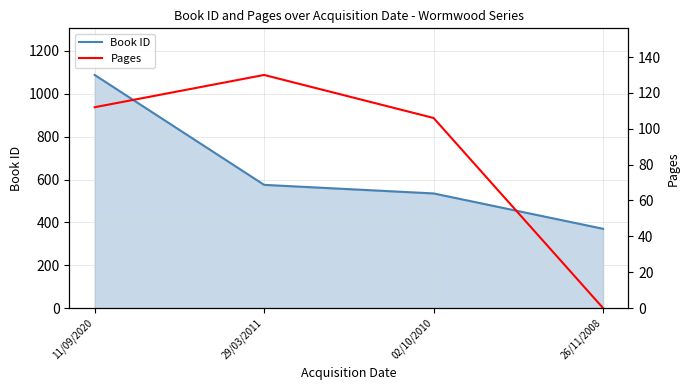

What position from the right is 11/09/2020?

4